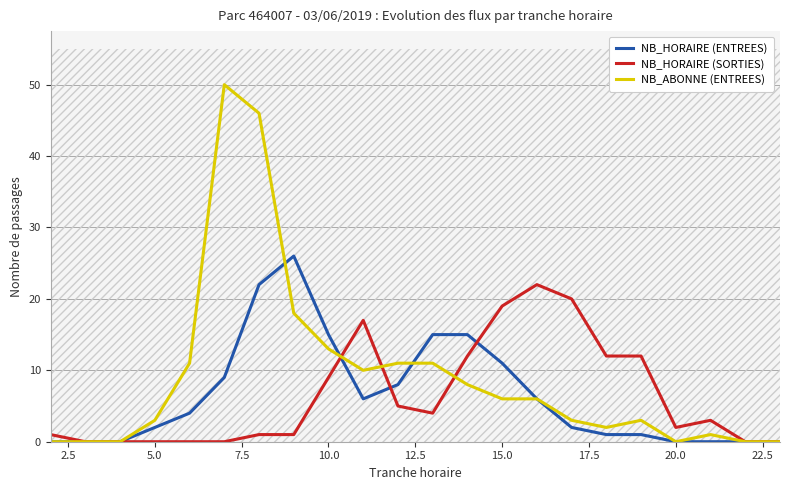

What is the sum of the NB_HORAIRE (SORTIES) values at 10.0 and 15.0?

28